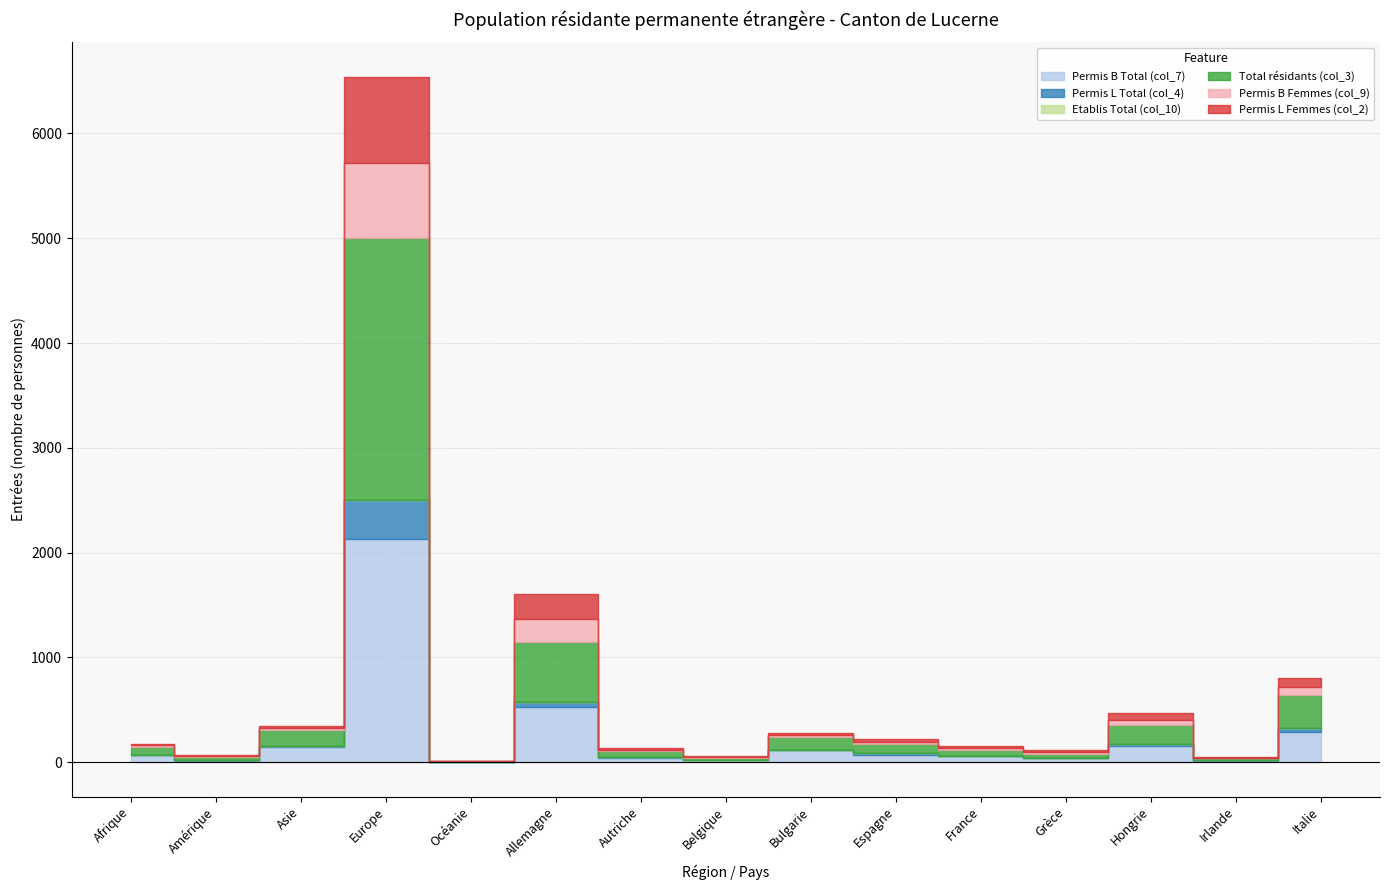

Which category has the highest value in the Etablis Total (col_10) series?

Europe